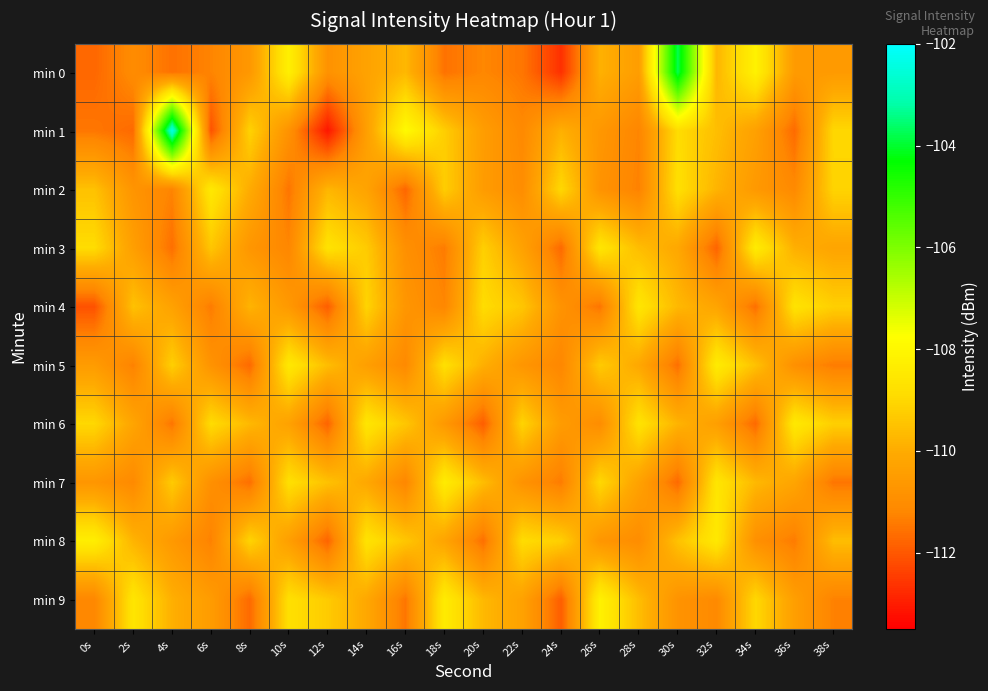

Which series has the largest total across all categories?

min 6